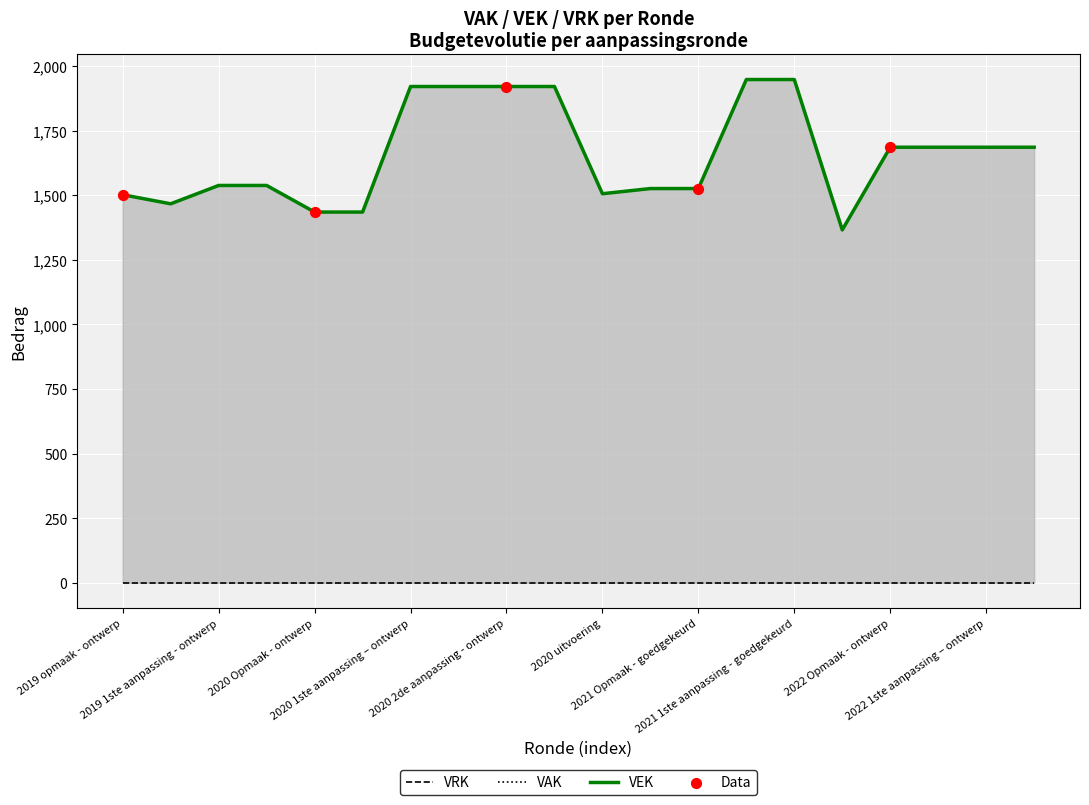

Which series has the largest total across all categories?

VAK